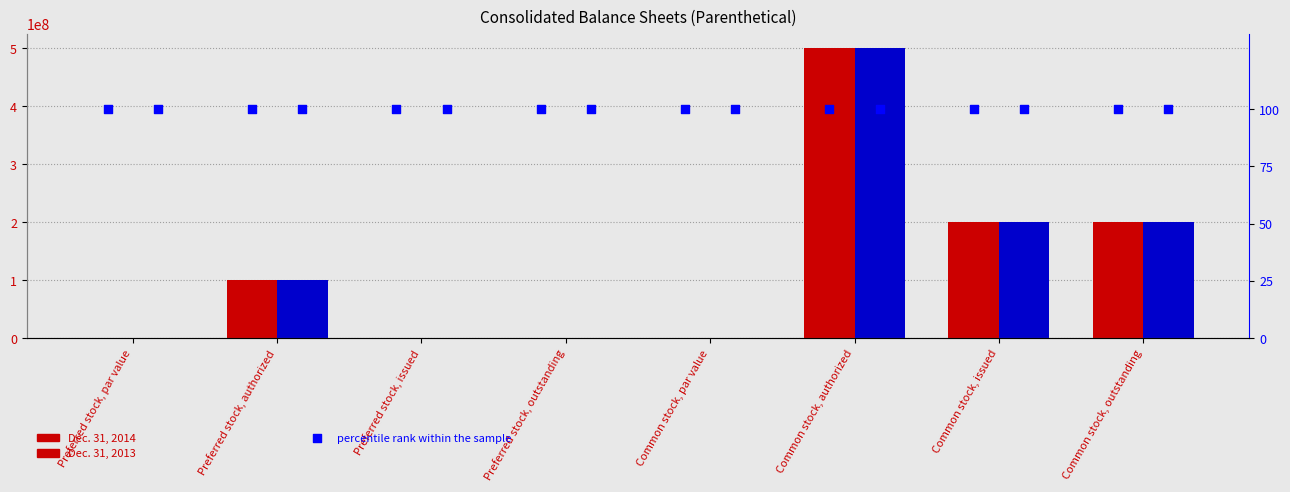

Which series reaches the minimum Y coordinate?

Dec. 31, 2014